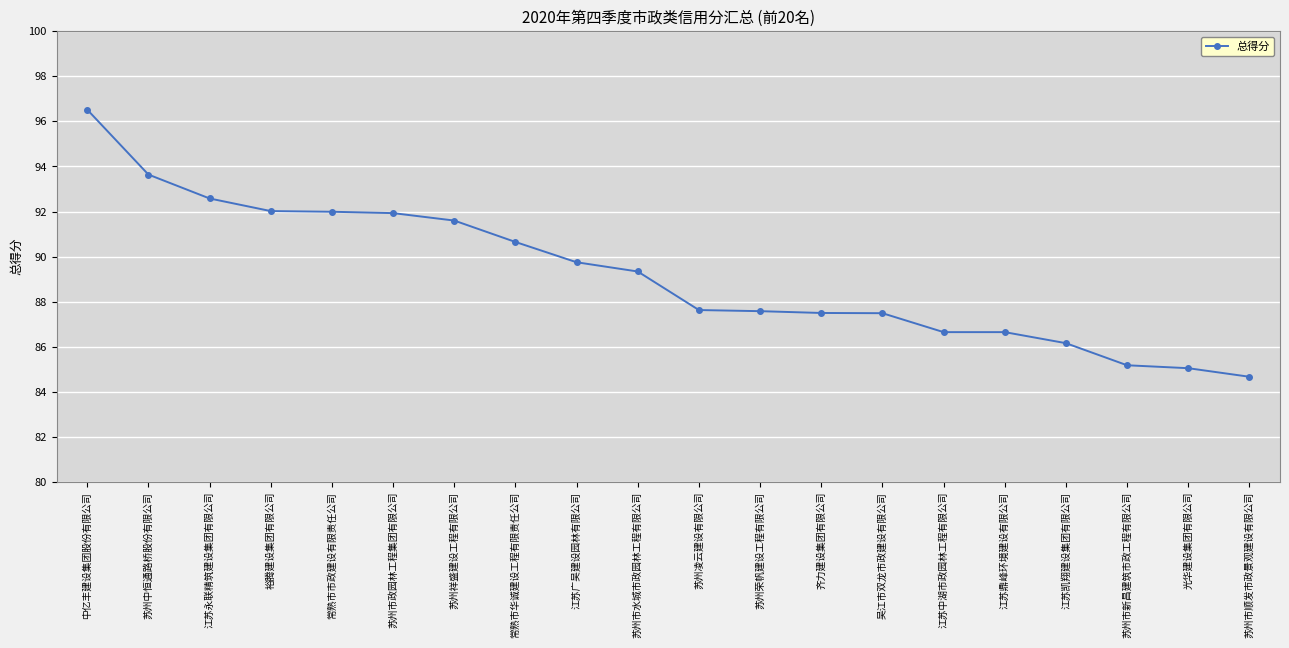

What is the label of the 14th point from the left?

吴江市双龙市政建设有限公司